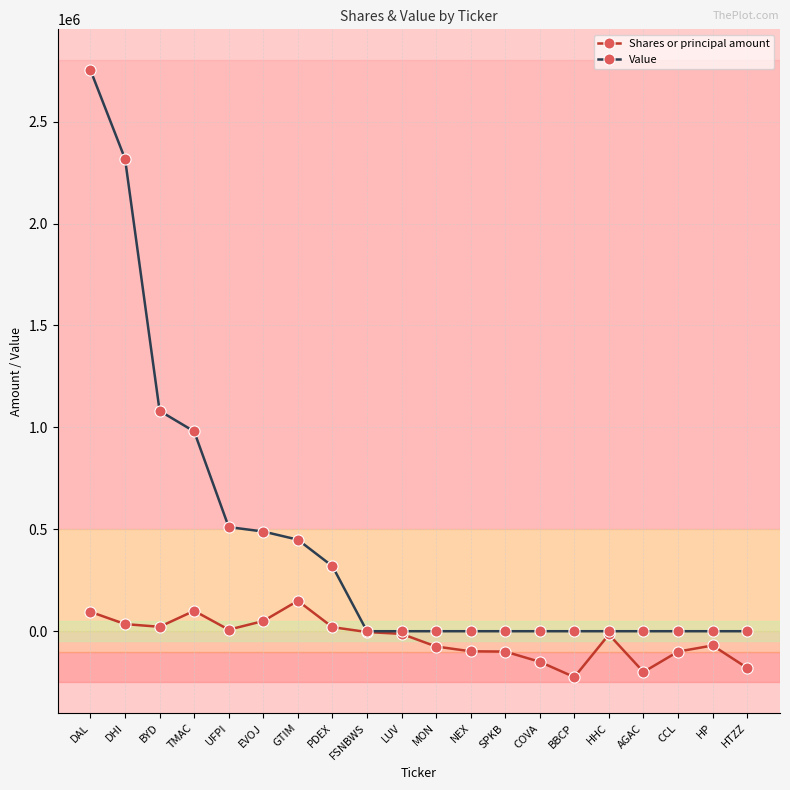

True or false: Value has a value of -1030305 at HP.

False